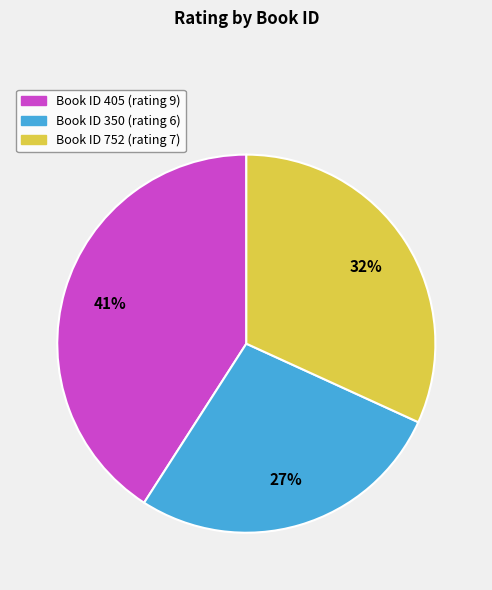

Does any single category account for the majority?

No